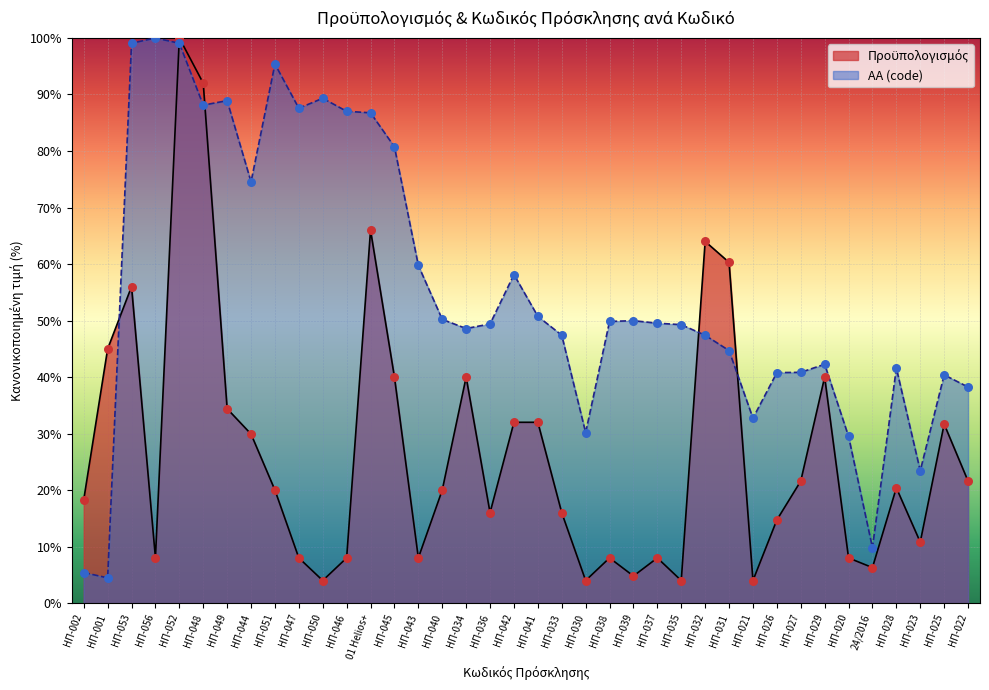

Is the value of ΑΑ (code) at ΗΠ-029 greater than the value of Προϋπολογισμός at ΗΠ-034?

Yes